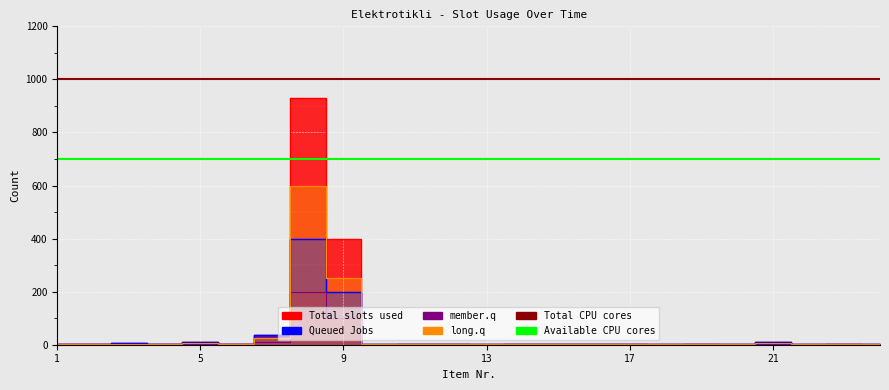

True or false: Total CPU cores has more than 2 interior local peaks.

False